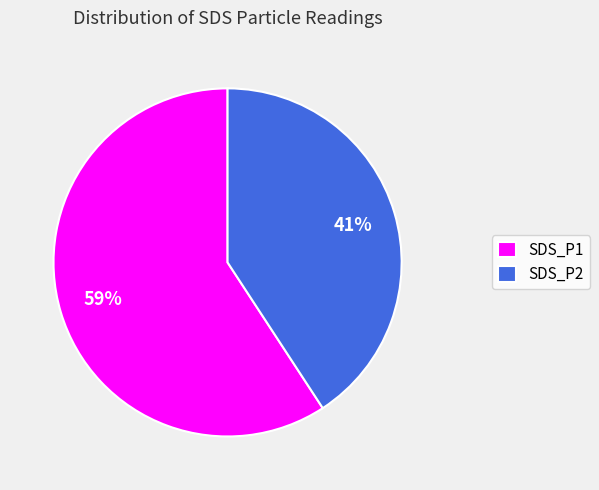

Which category has the smallest portion of the pie?

SDS_P2